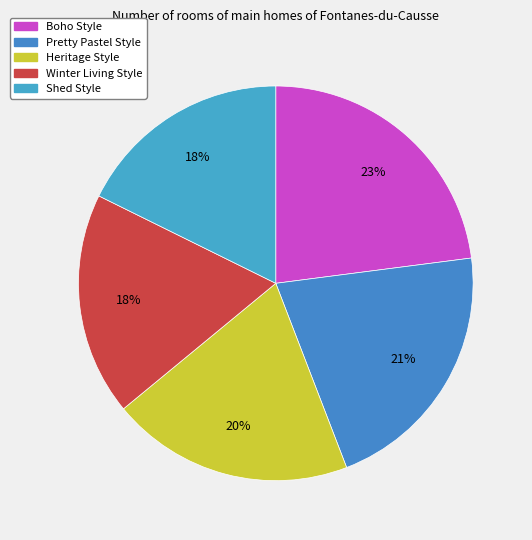

Which has a higher value, Shed Style or Winter Living Style?

Winter Living Style